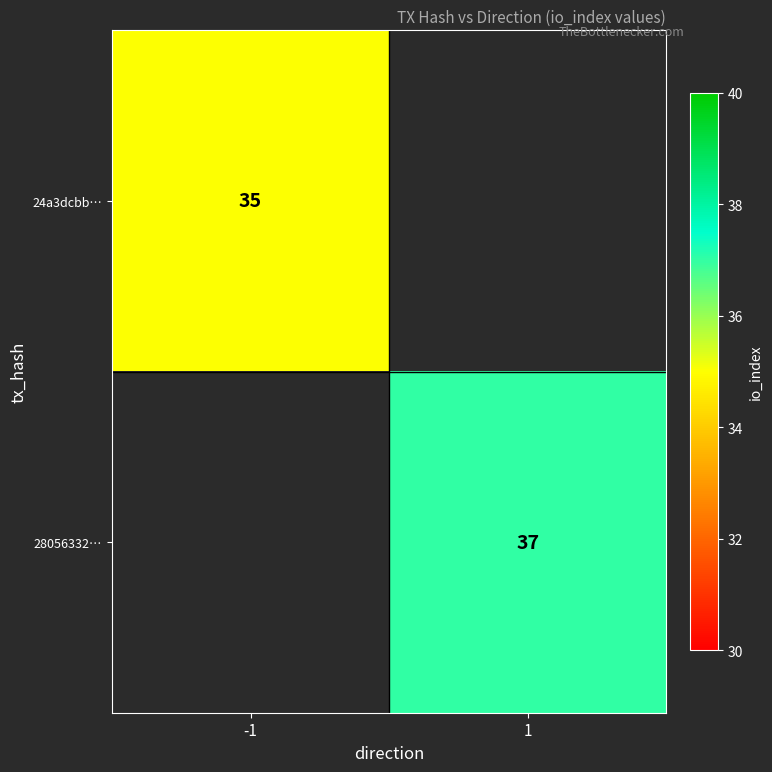

True or false: 24a3dcbb… has a value of 62 at -1.

False